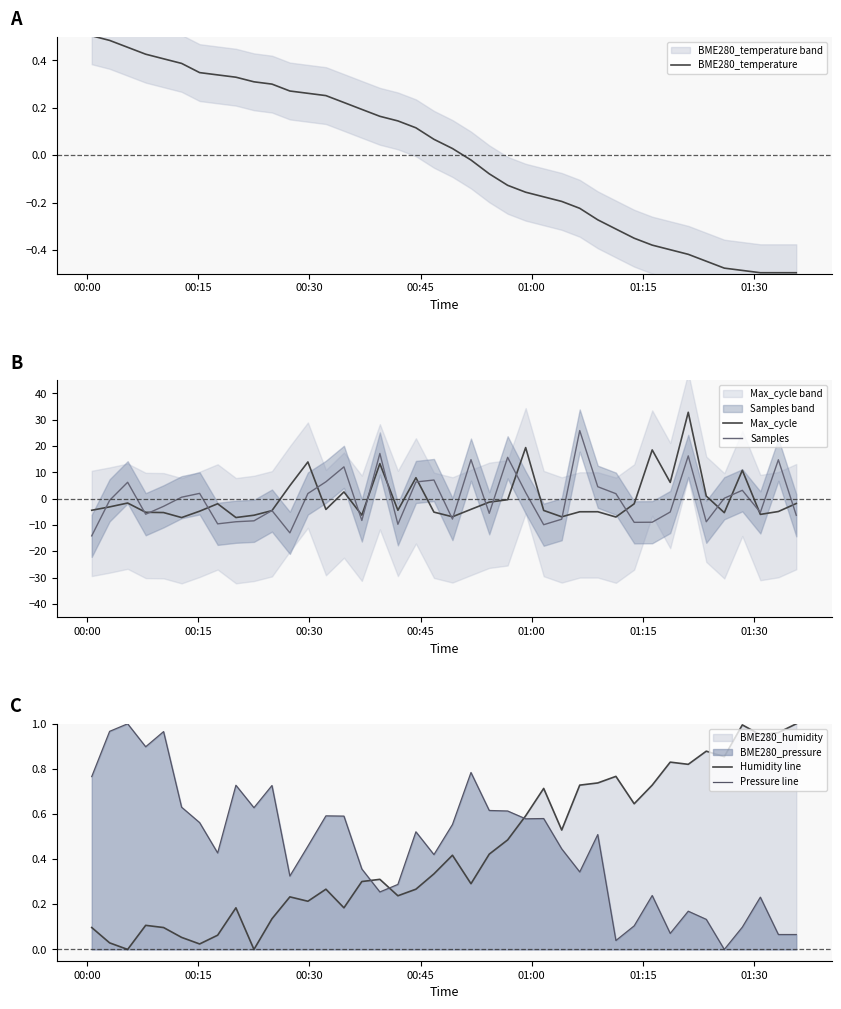

What is the highest value of the Max_cycle series?

32.8